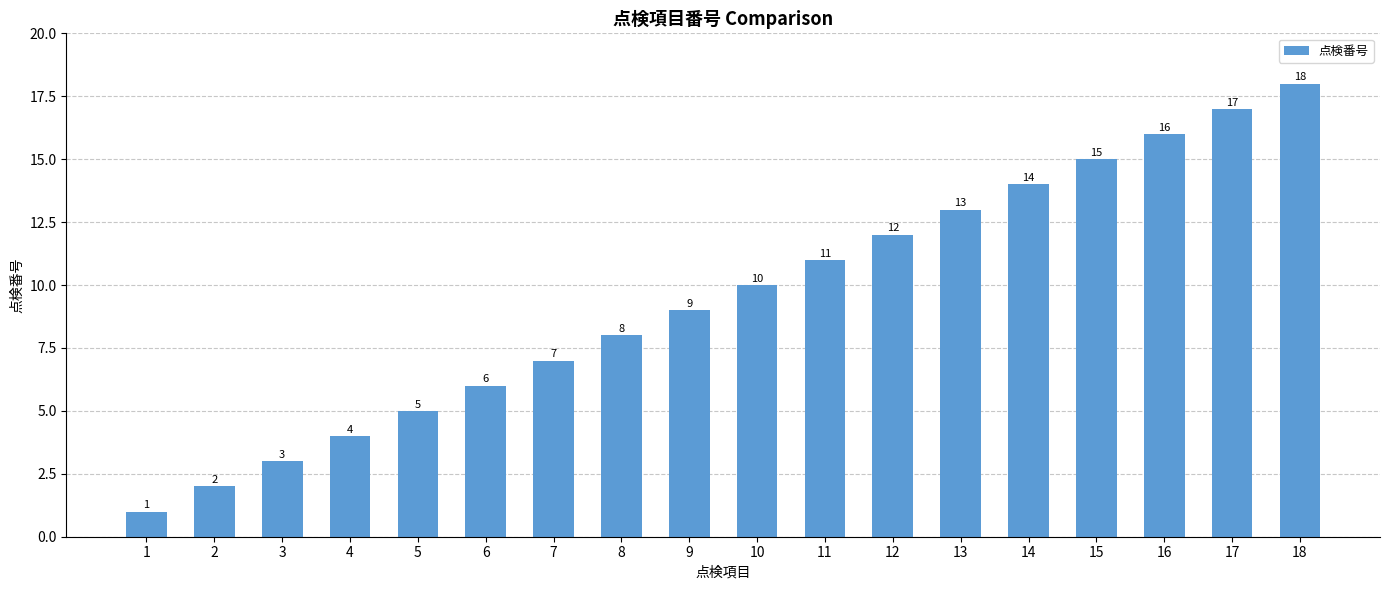

What value does the data have at 15?

15